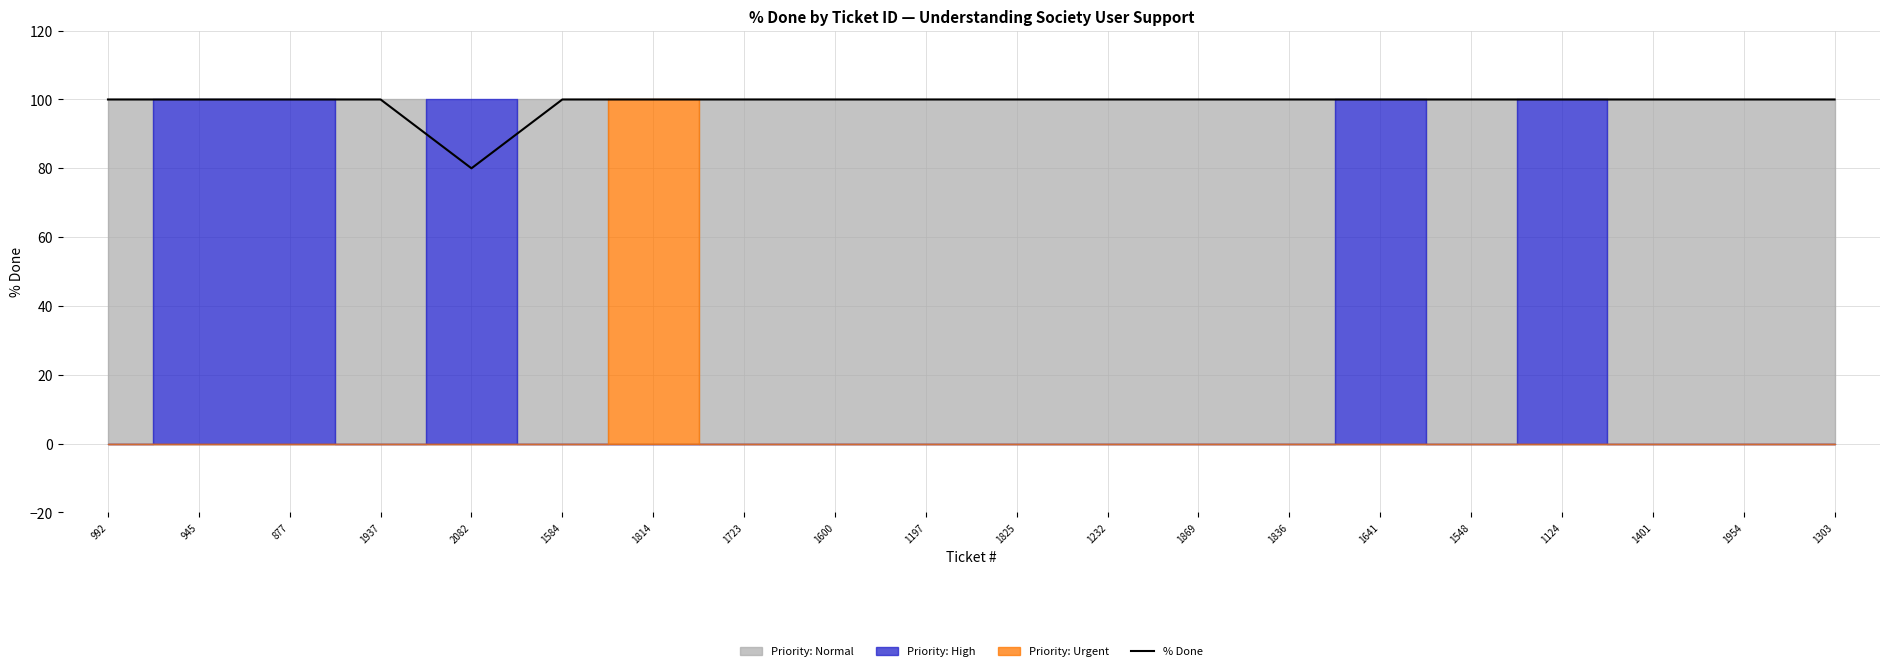

Which has a higher value, 1836 or 1232?

1836